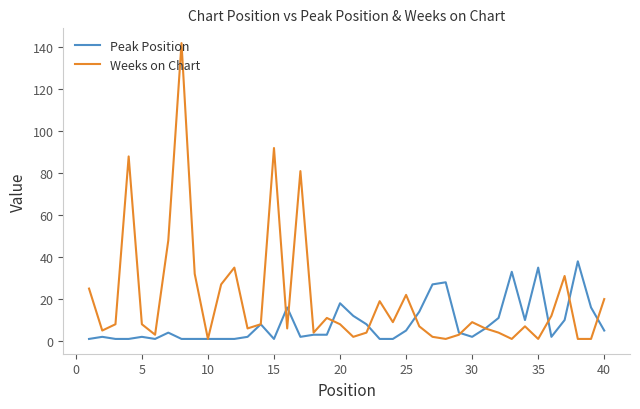

What is the minimum value for Peak Position?

1